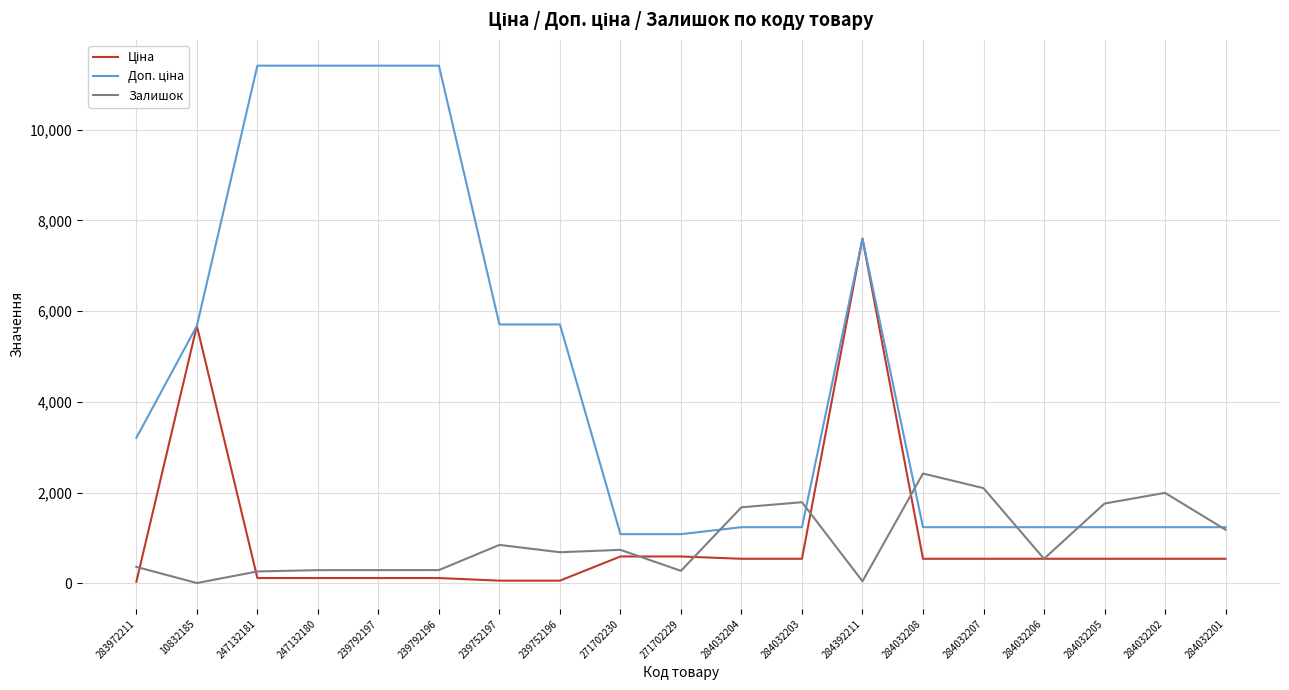

What is the total value across all series at 271702229?

1944.6